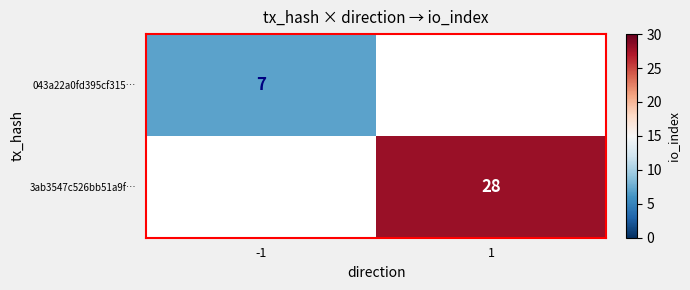

The 043a22a0fd395cf315… series shows 7 at -1. True or false?

True